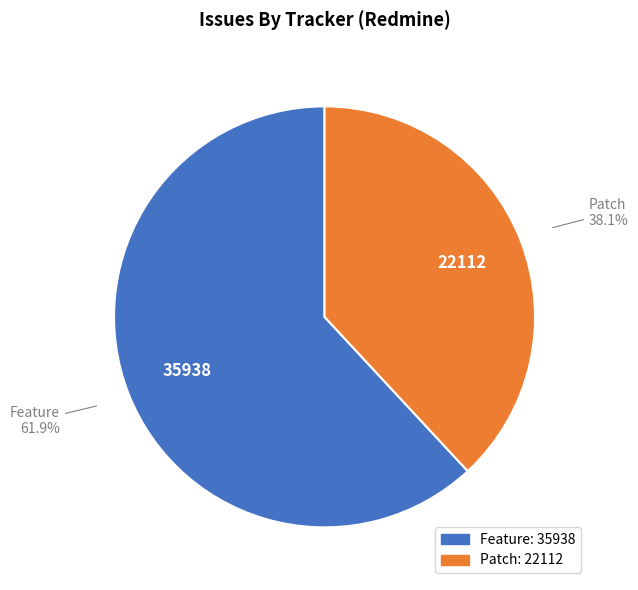

What percentage is NOT represented by Patch?

61.9%